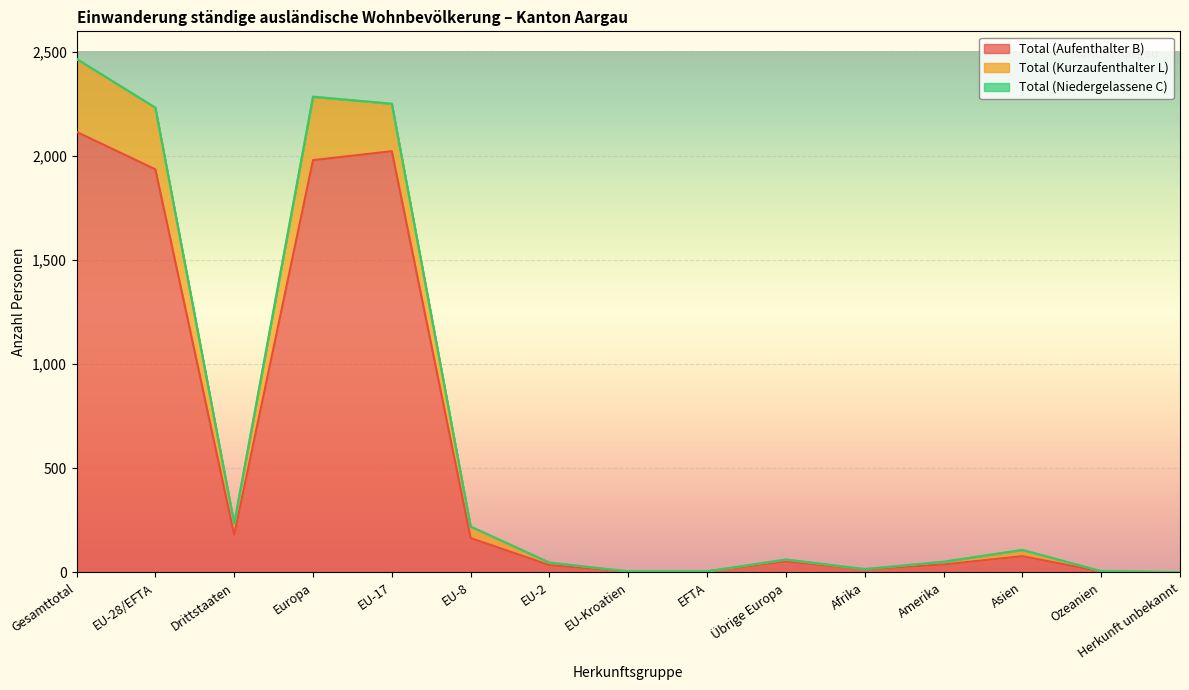

Is it true that Total (Kurzaufenthalter L) equals 365 at EU-8?

False